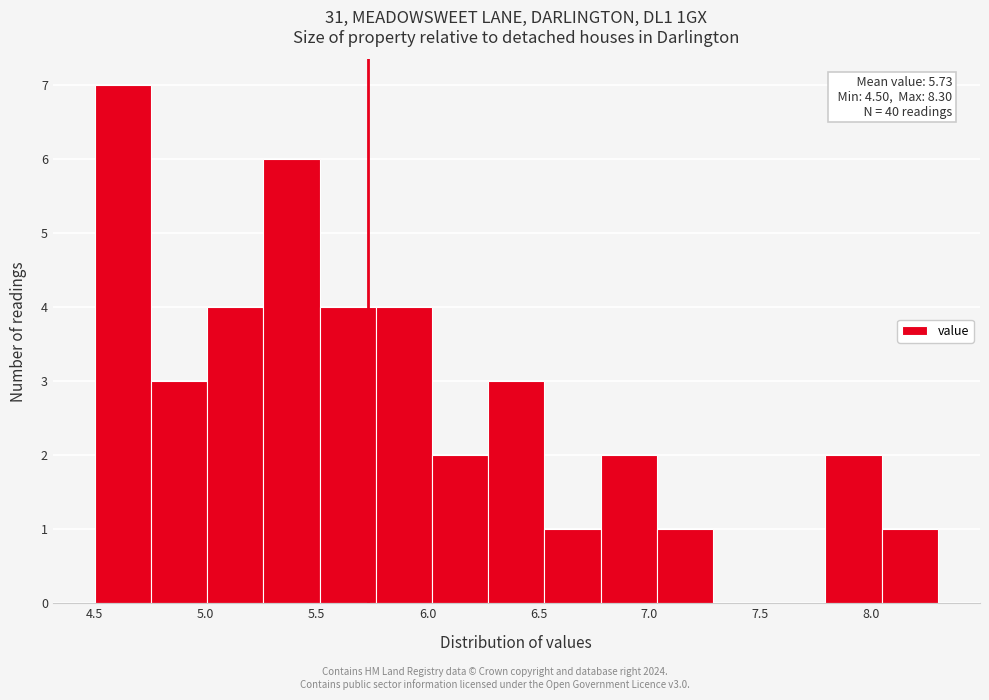

Over which range of the x-axis is the bar tallest?

4.50 to 4.75